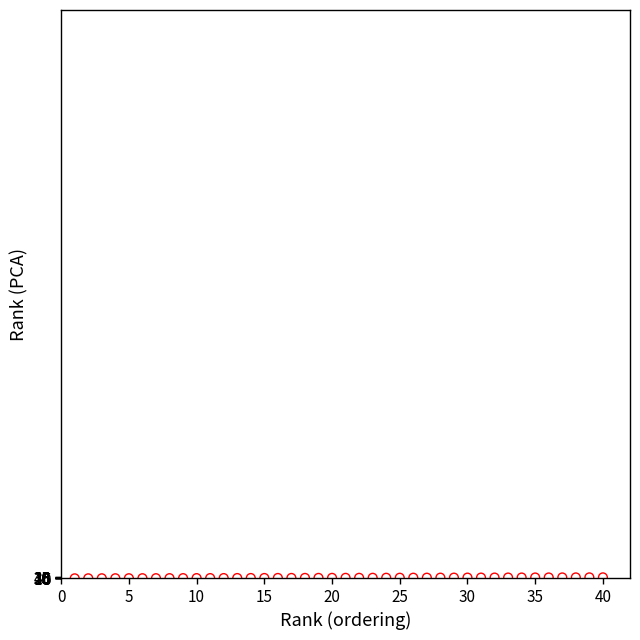

What is the range of X values (max minus min)?

39